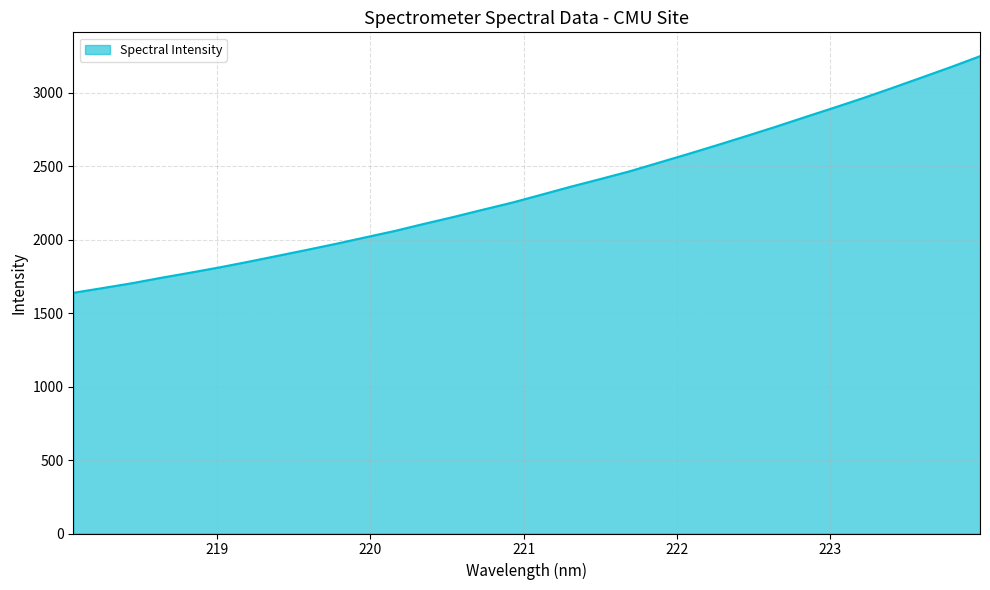

What is the minimum value shown in the chart?

1638.1